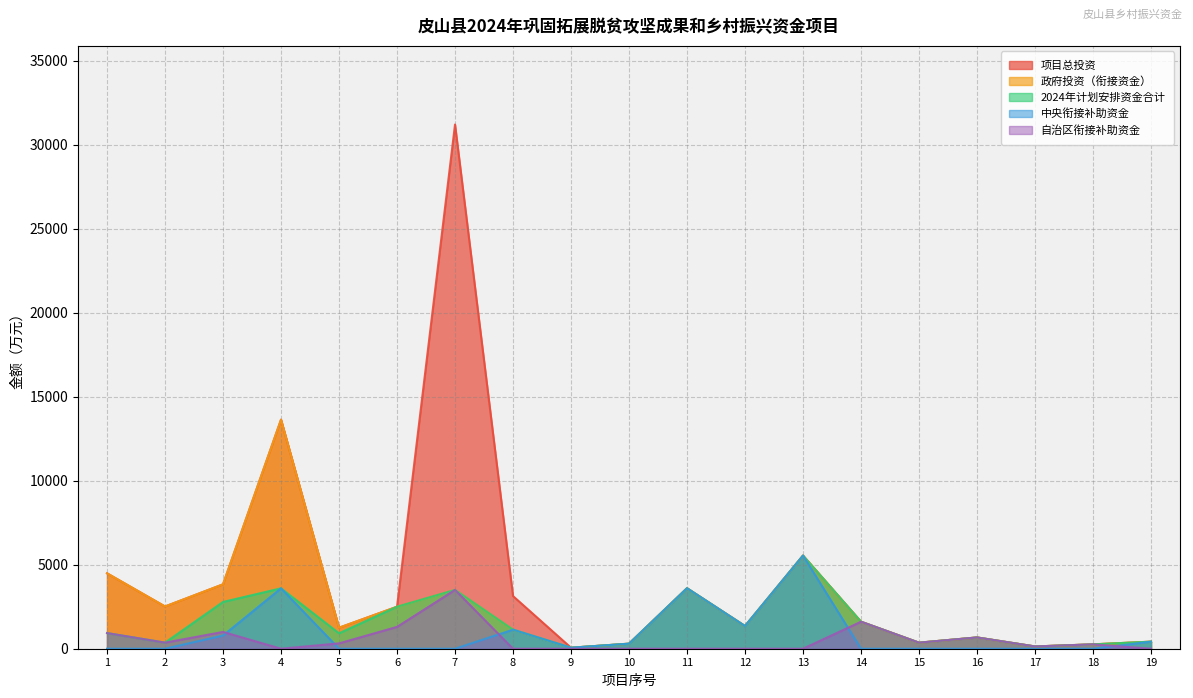

Is the value of 自治区衔接补助资金 at 14 greater than the value of 中央衔接补助资金 at 16?

Yes